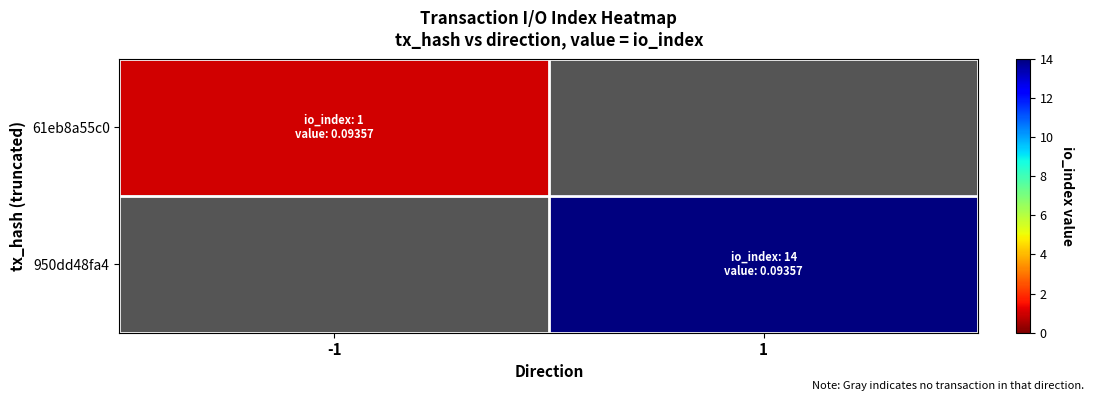

Count the number of categories in the chart.

2